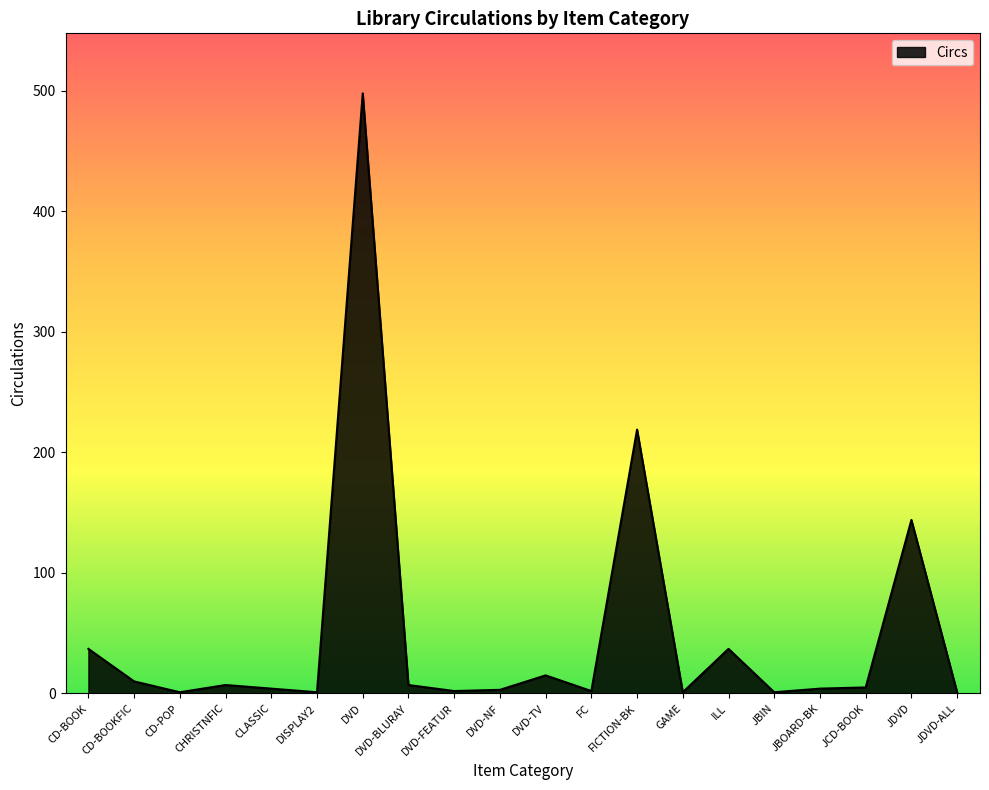

What position from the right is DISPLAY2?

15